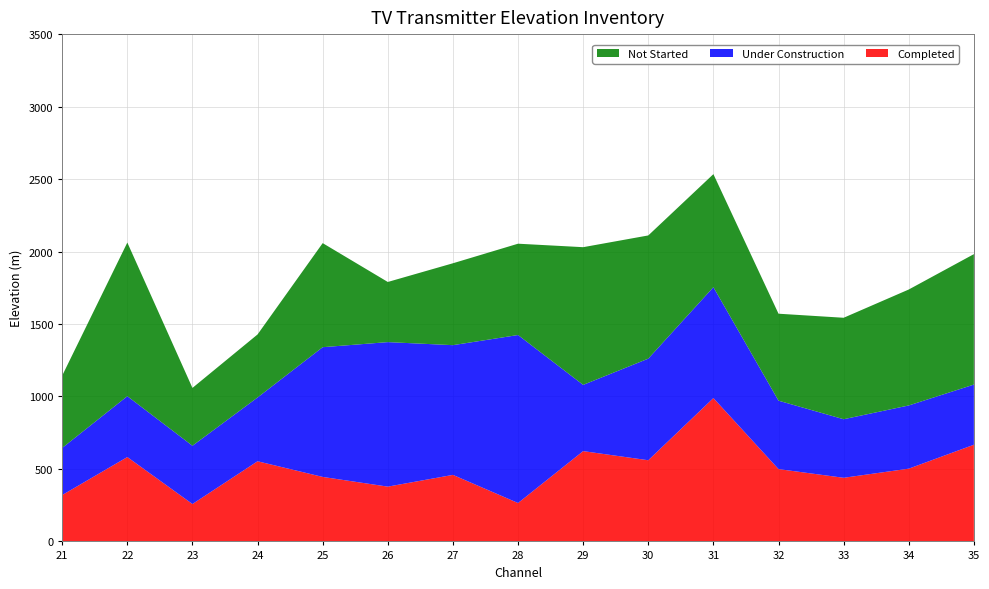

Reading right to left, list all the values displayed in this chart.

Completed: 667	502	439	499	989	560	623	265	459	378	445	553	258	582	320
Under Construction: 415	436	404	472	765	701	457	1159	895	997	895	440	402	420	325
Not Started: 900	800	700	600	780	850	950	630	565	415	718	435	399	1060	499